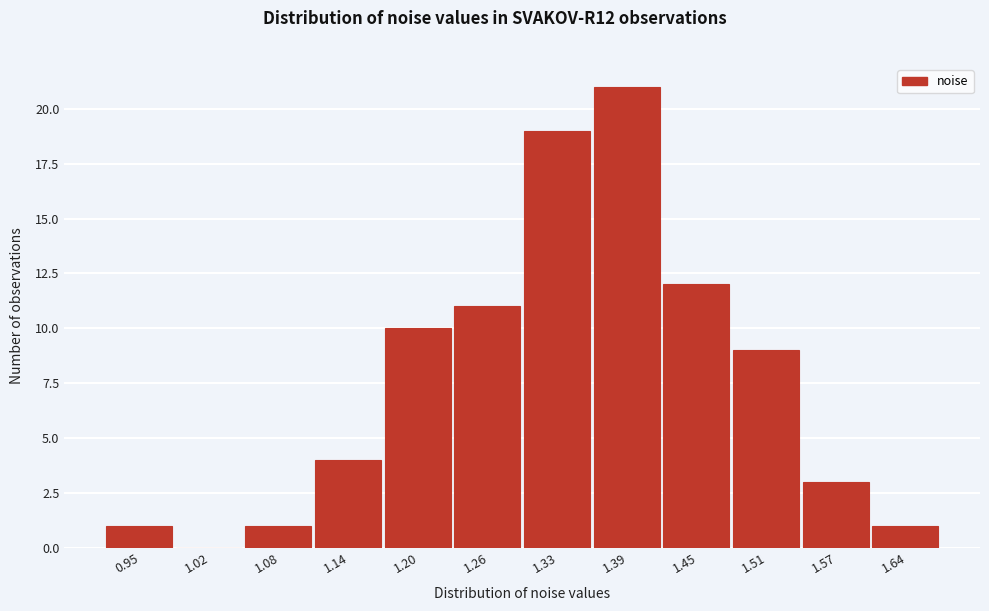

Reading left to right, transcribe this chart: for each bar, give the range it covers on the x-axis and its height. Neither the bar edges nor the heights are printed on the chart, so give them approximately, as read against the axes.

0.92 to 0.98: 1
0.98 to 1.05: 0
1.05 to 1.11: 1
1.11 to 1.17: 4
1.17 to 1.23: 10
1.23 to 1.29: 11
1.29 to 1.36: 19
1.36 to 1.42: 21
1.42 to 1.48: 12
1.48 to 1.54: 9
1.54 to 1.60: 3
1.60 to 1.67: 1